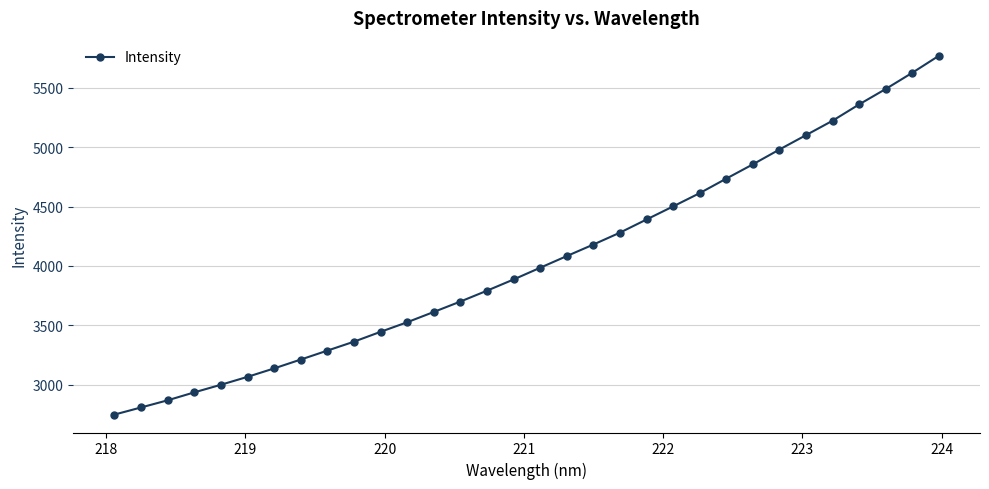

What is the minimum value shown in the chart?

2749.2